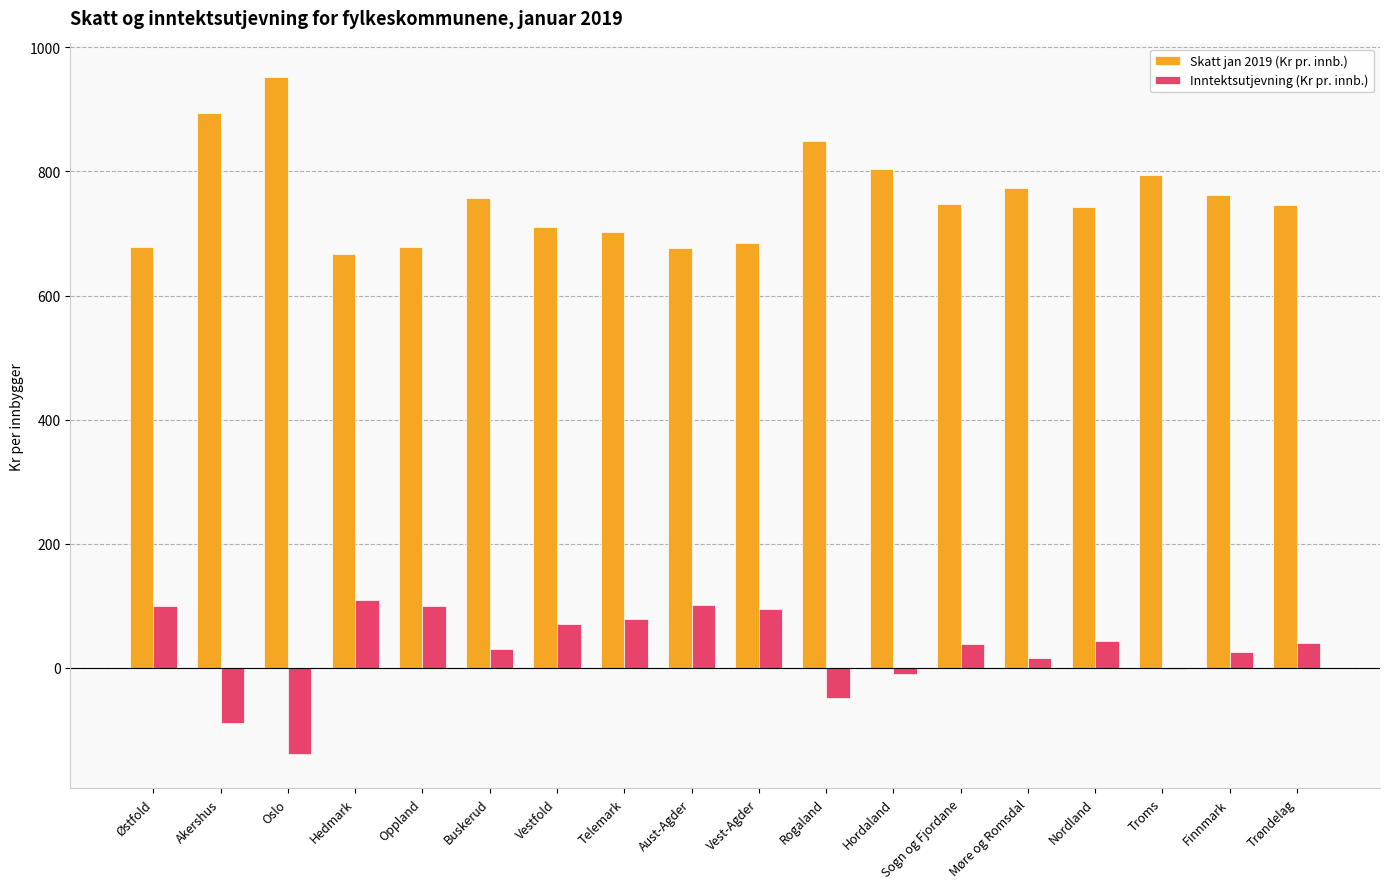

What is the difference between the Skatt jan 2019 (Kr pr. innb.) values at Buskerud and Oslo?

193.9